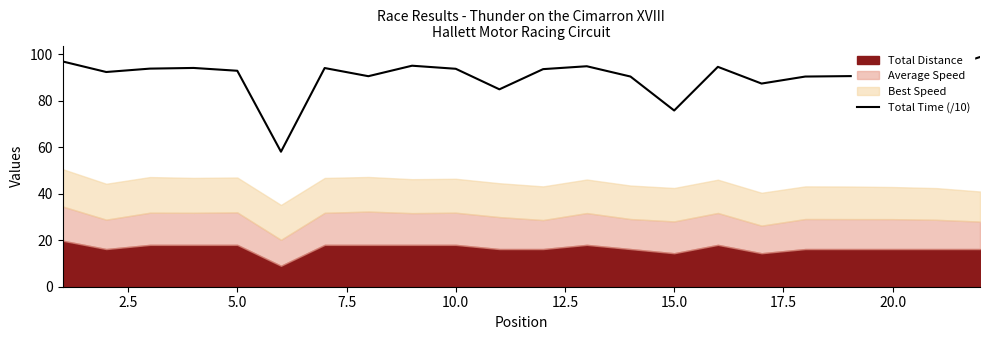

The value of Total Time (/10) at 15.0 is 23.9. True or false?

False